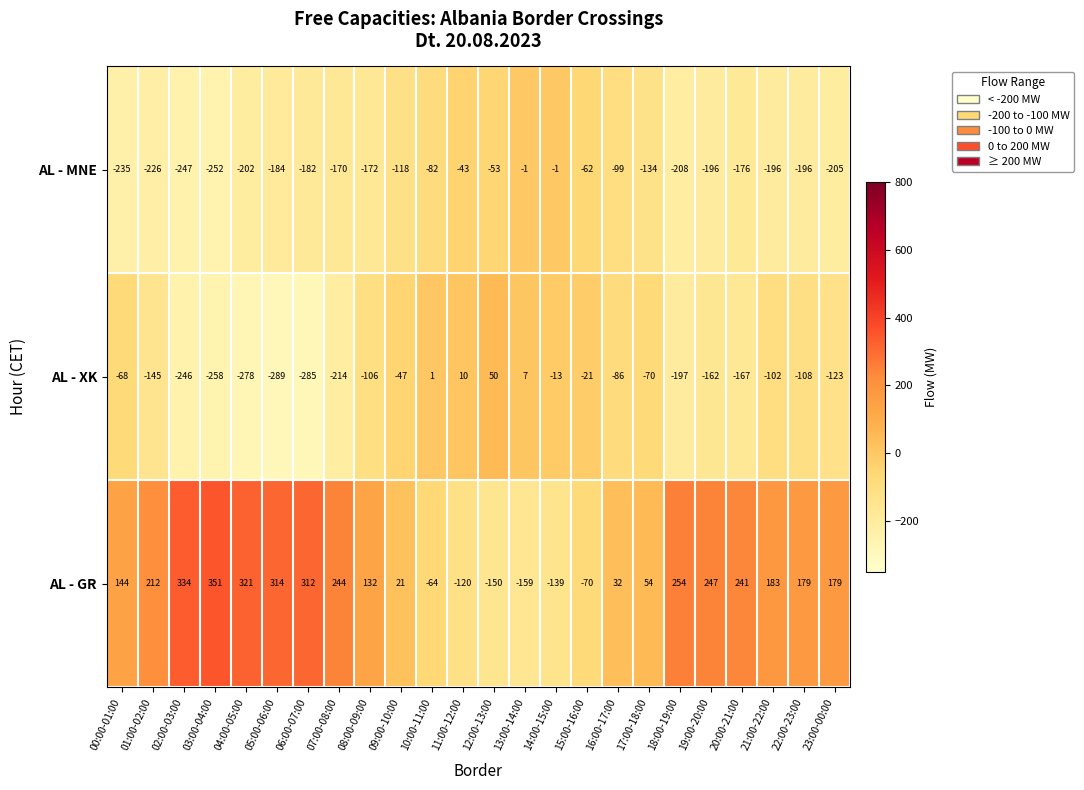

How many data points in AL - XK are above -106?

11